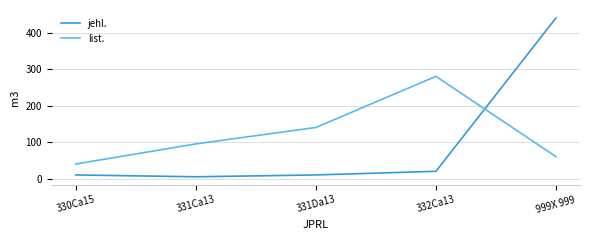

The value of list. at 332Ca13 is 130. True or false?

False